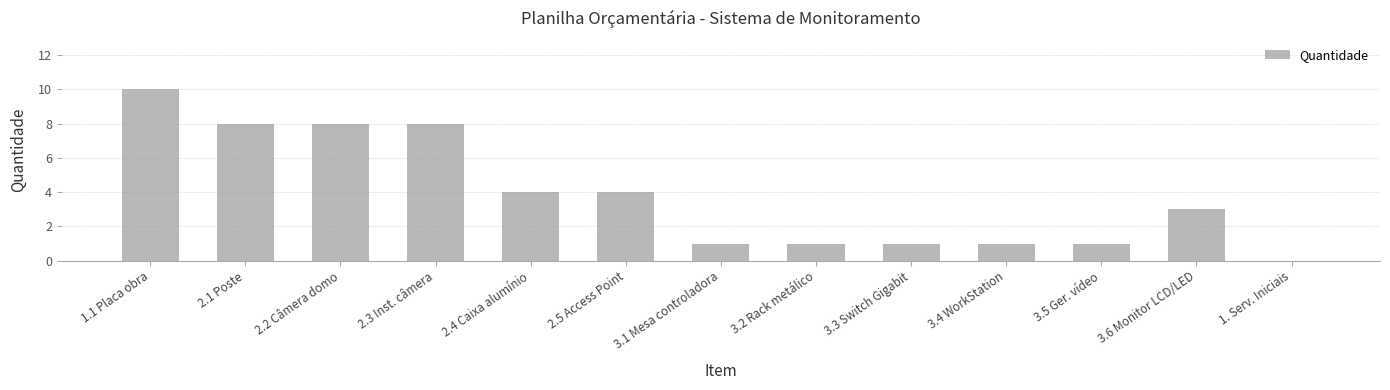

How many series are shown in this chart?

1